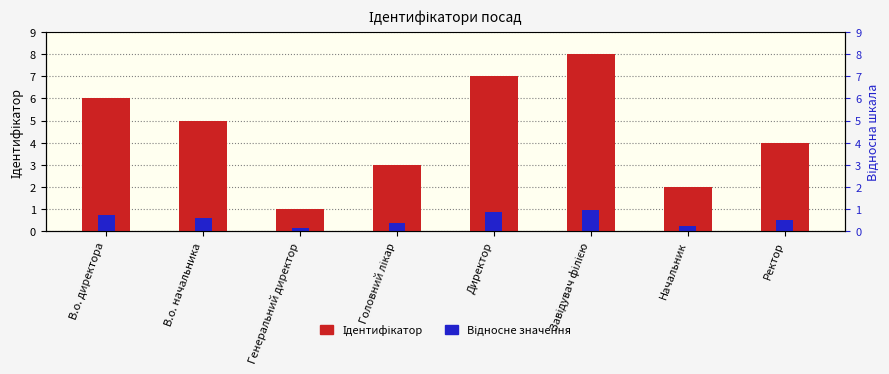

Reading left to right, what are all the values shown in this chart?

Ідентифікатор: В.о. директора=6.0	В.о. начальника=5.0	Генеральний директор=1.0	Головний лікар=3.0	Директор=7.0	Завідувач філією=8.0	Начальник=2.0	Ректор=4.0
Відносне значення: В.о. директора=0.7	В.о. начальника=0.6	Генеральний директор=0.1	Головний лікар=0.4	Директор=0.8	Завідувач філією=1.0	Начальник=0.2	Ректор=0.5